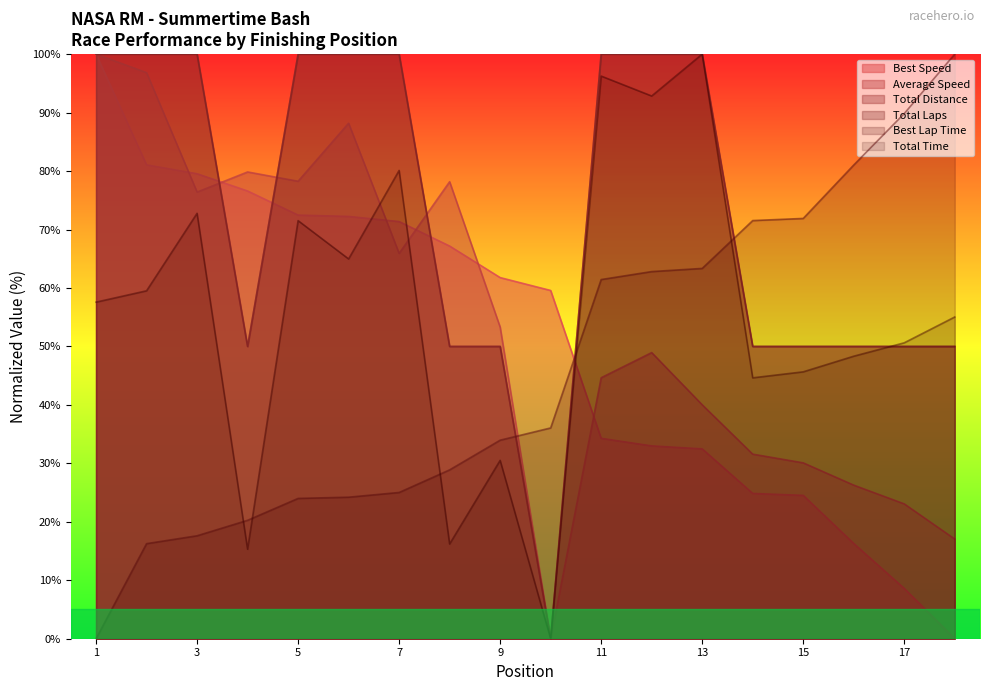

What is the difference between the maximum and second lowest values in the Best Speed series?

91.4